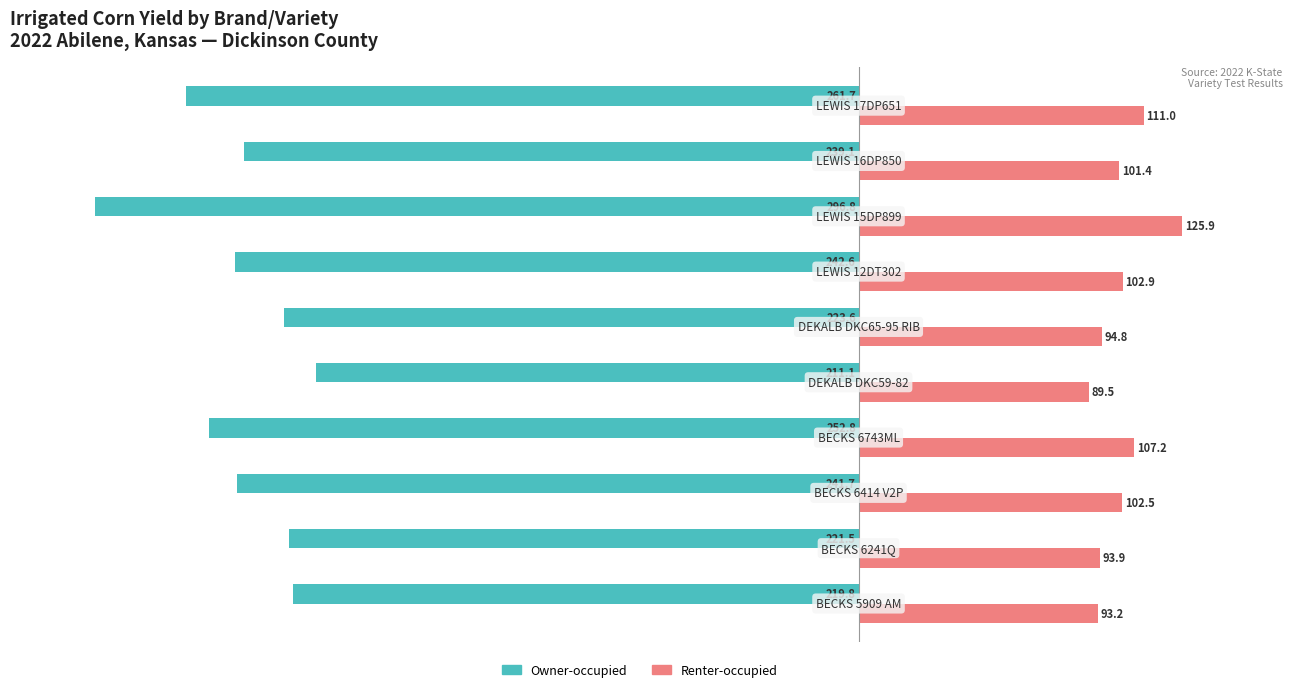

What is the maximum value for Renter-occupied?

125.9